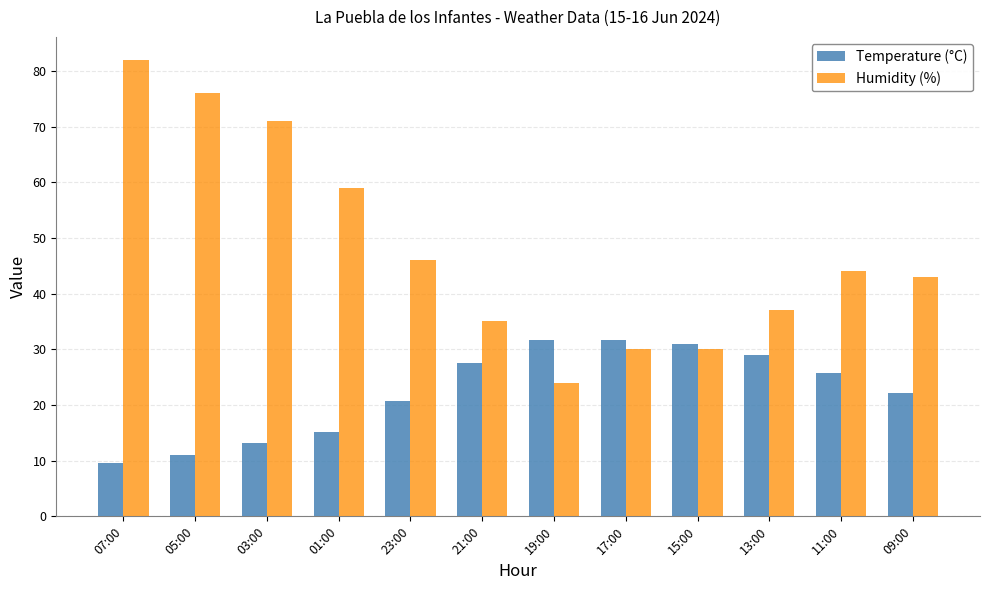

What is the difference between the maximum and second lowest values in the Temperature (°C) series?

20.7